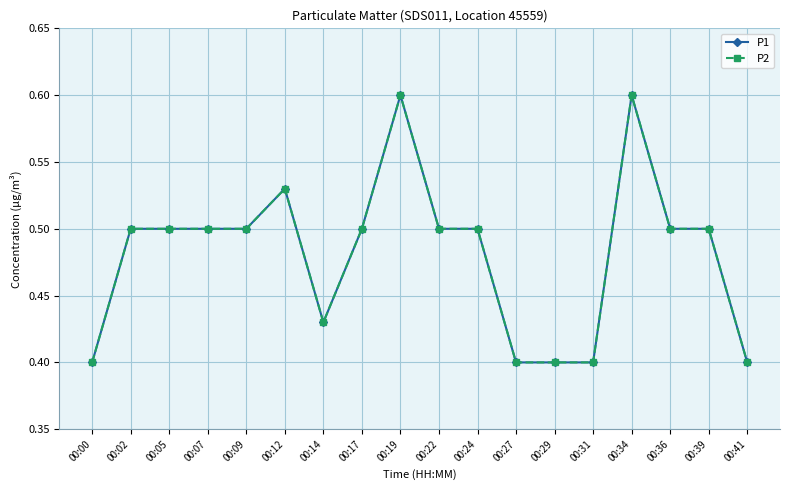

True or false: P2 has a value of 0.2 at 00:12.

False